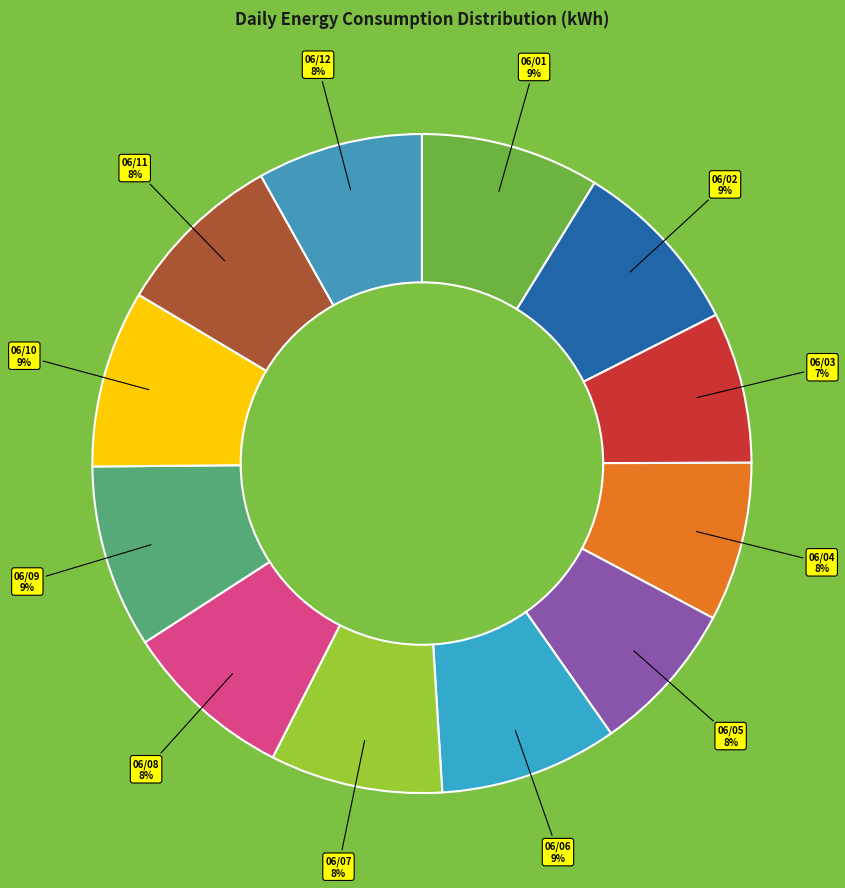

How many segments does this pie chart have?

12